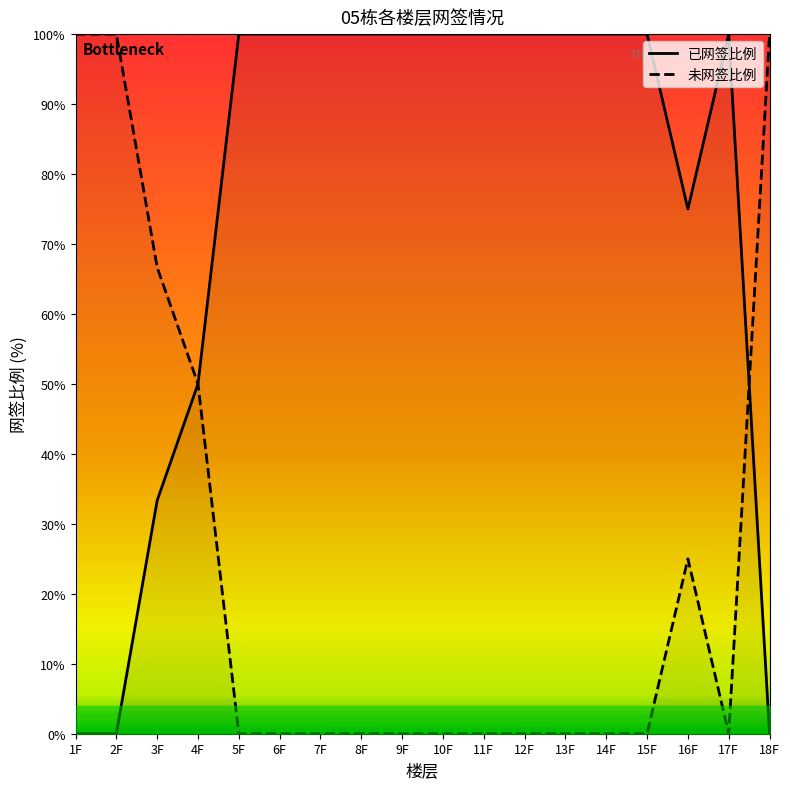

List the series in order of their overall mean, highest first.

已网签比例, 未网签比例